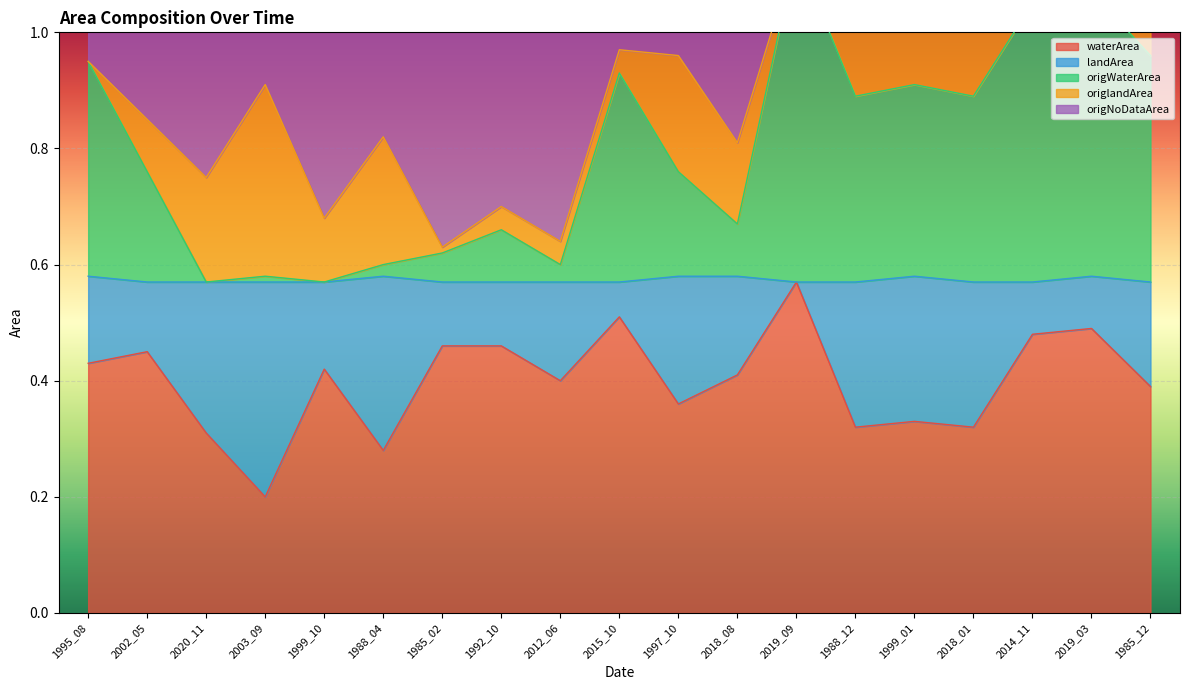

Where is waterArea nearest to the value 0?

2003_09